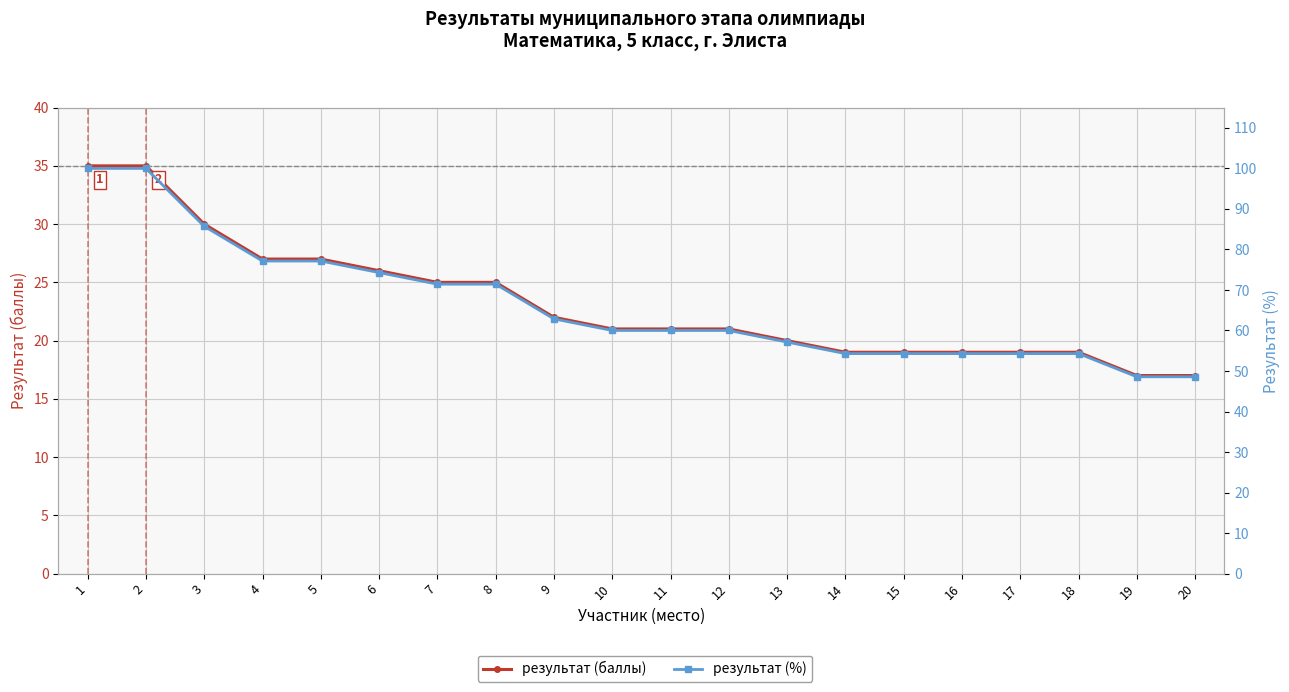

Reading left to right, list all the values displayed in this chart.

результат (баллы): 35.0	35.0	30.0	27.0	27.0	26.0	25.0	25.0	22.0	21.0	21.0	21.0	20.0	19.0	19.0	19.0	19.0	19.0	17.0	17.0
%: 100.0	100.0	85.7	77.1	77.1	74.3	71.4	71.4	62.9	60.0	60.0	60.0	57.1	54.3	54.3	54.3	54.3	54.3	48.6	48.6